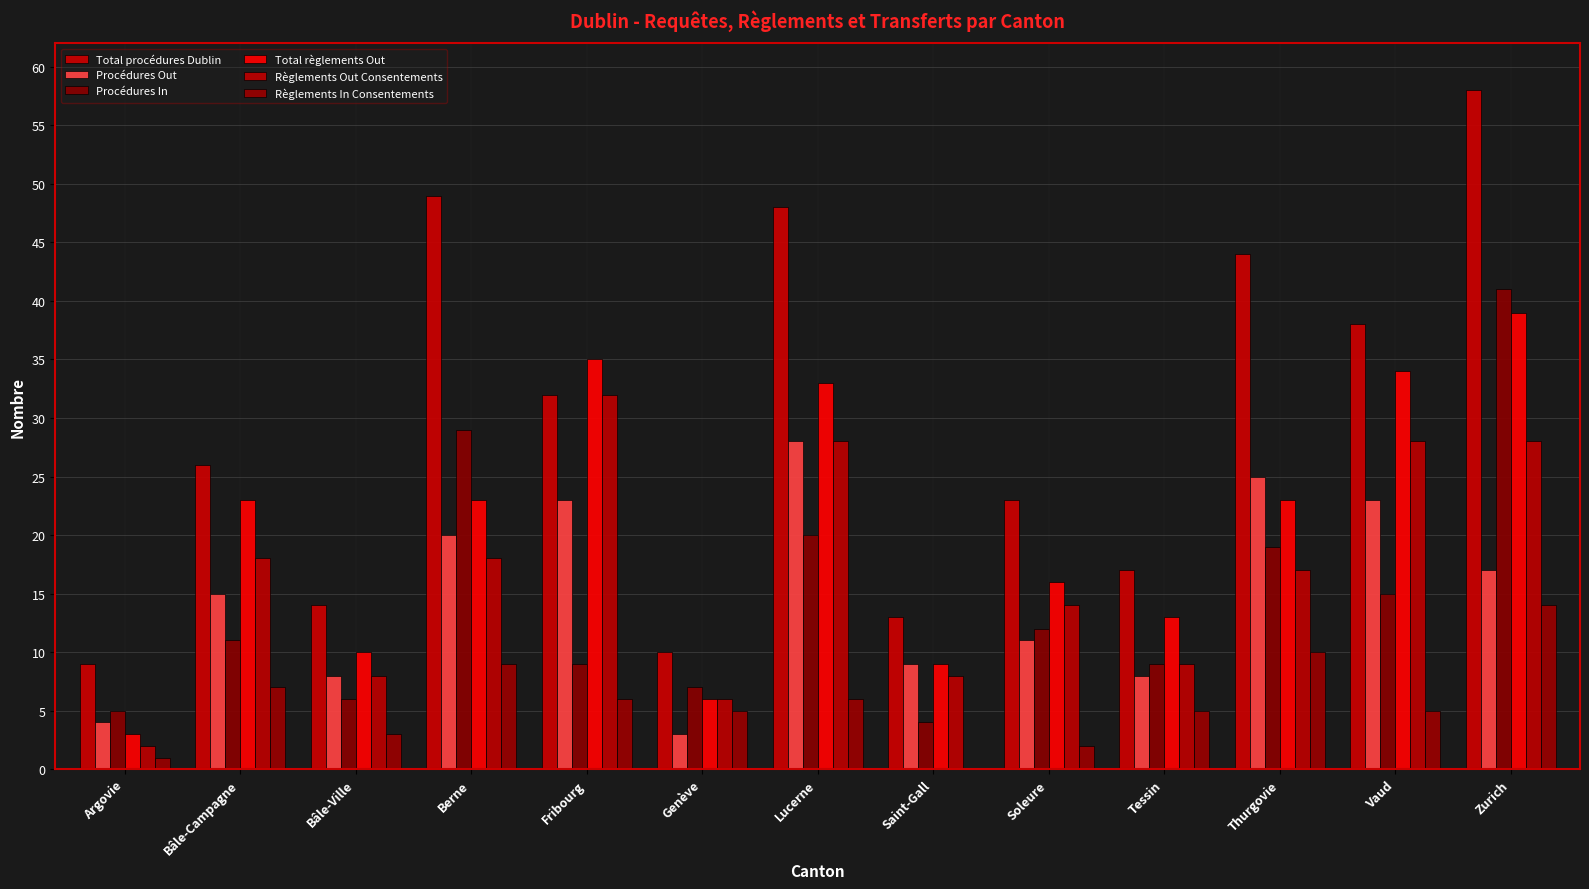

Between Soleure and Bâle-Ville, which is larger?

Soleure